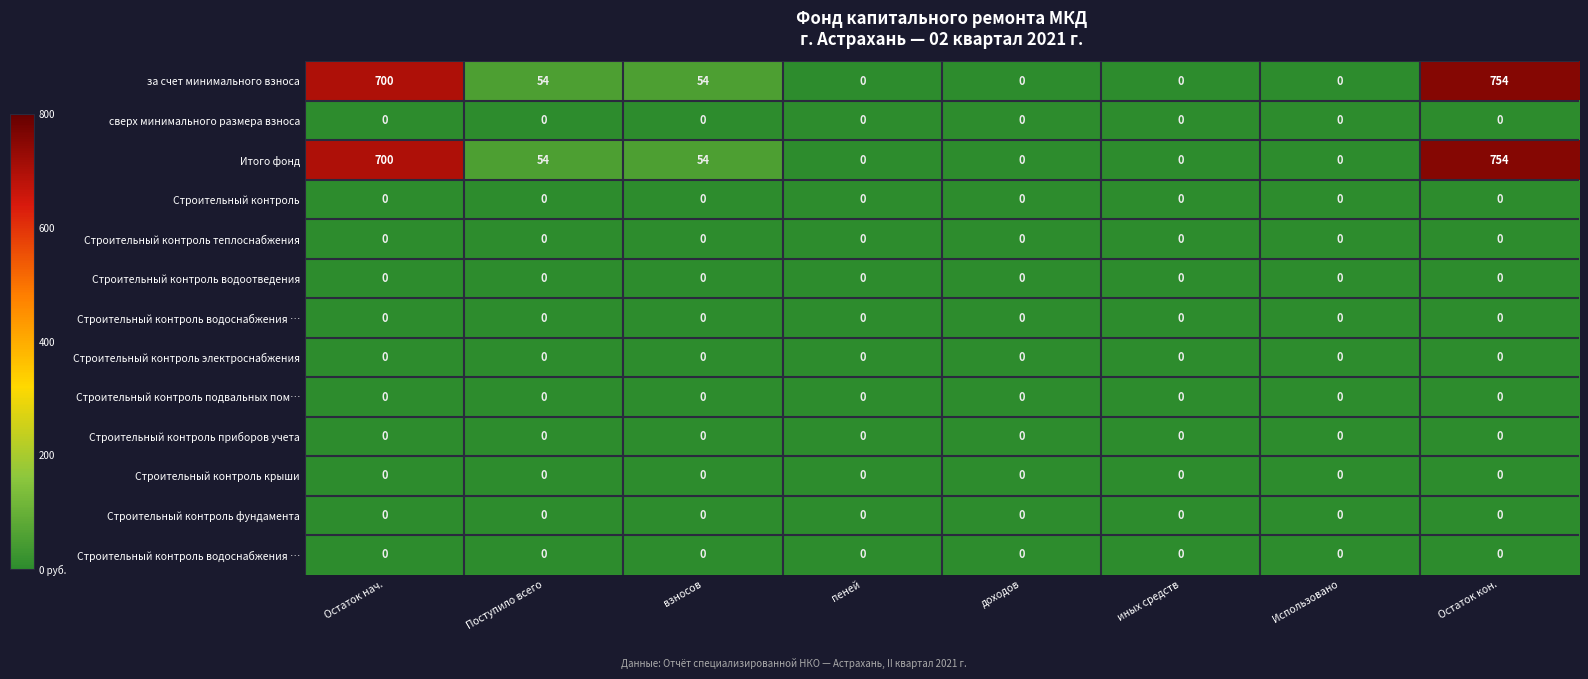

At how many categories does at least one series exceed 140?

2